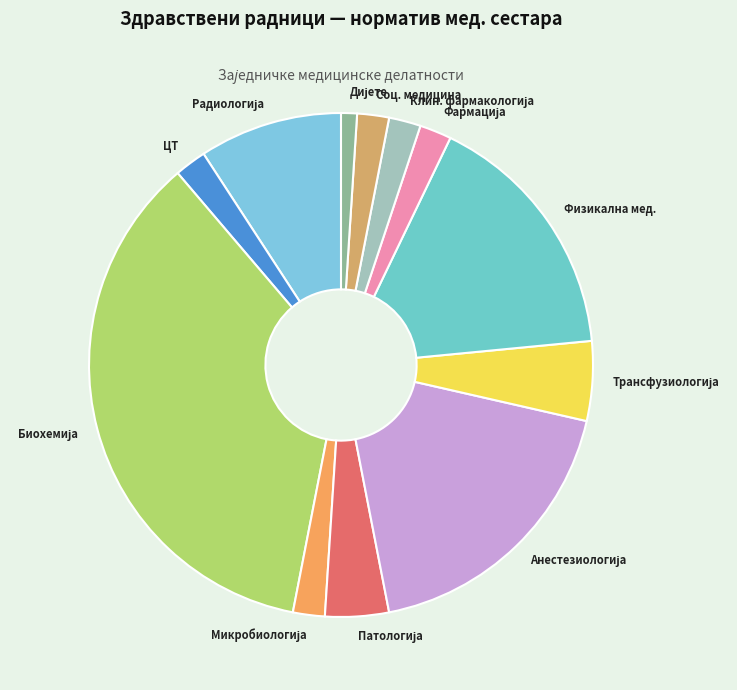

Count the number of slices in the pie.

12